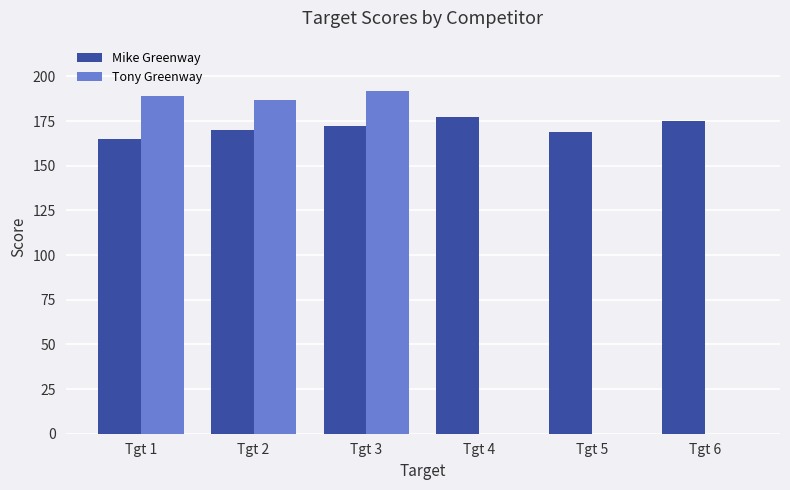

How many groups of bars are there?

6